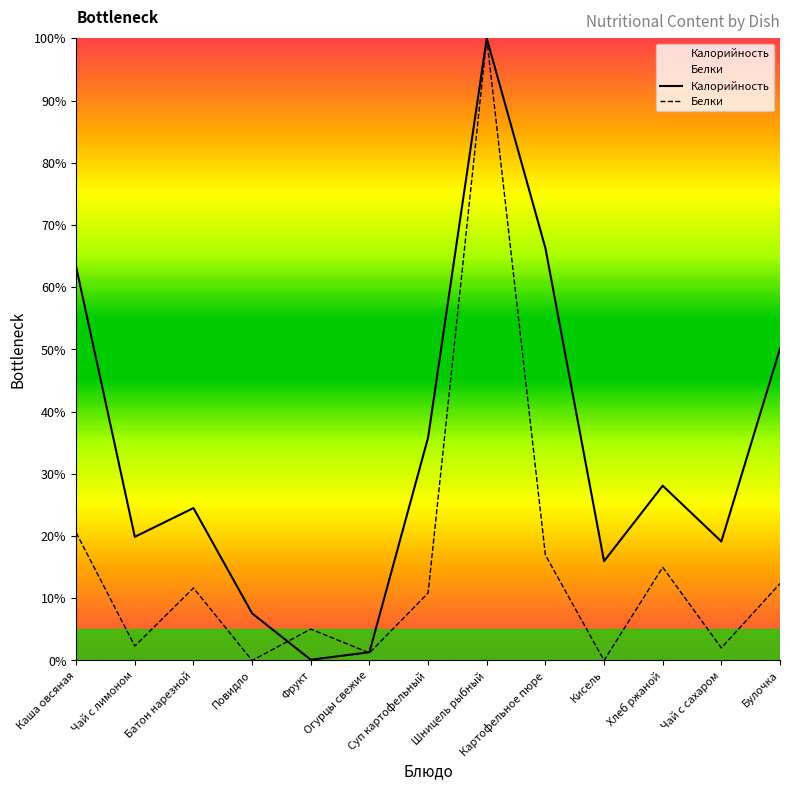

At which label is Белки closest to 50?

Каша овсяная